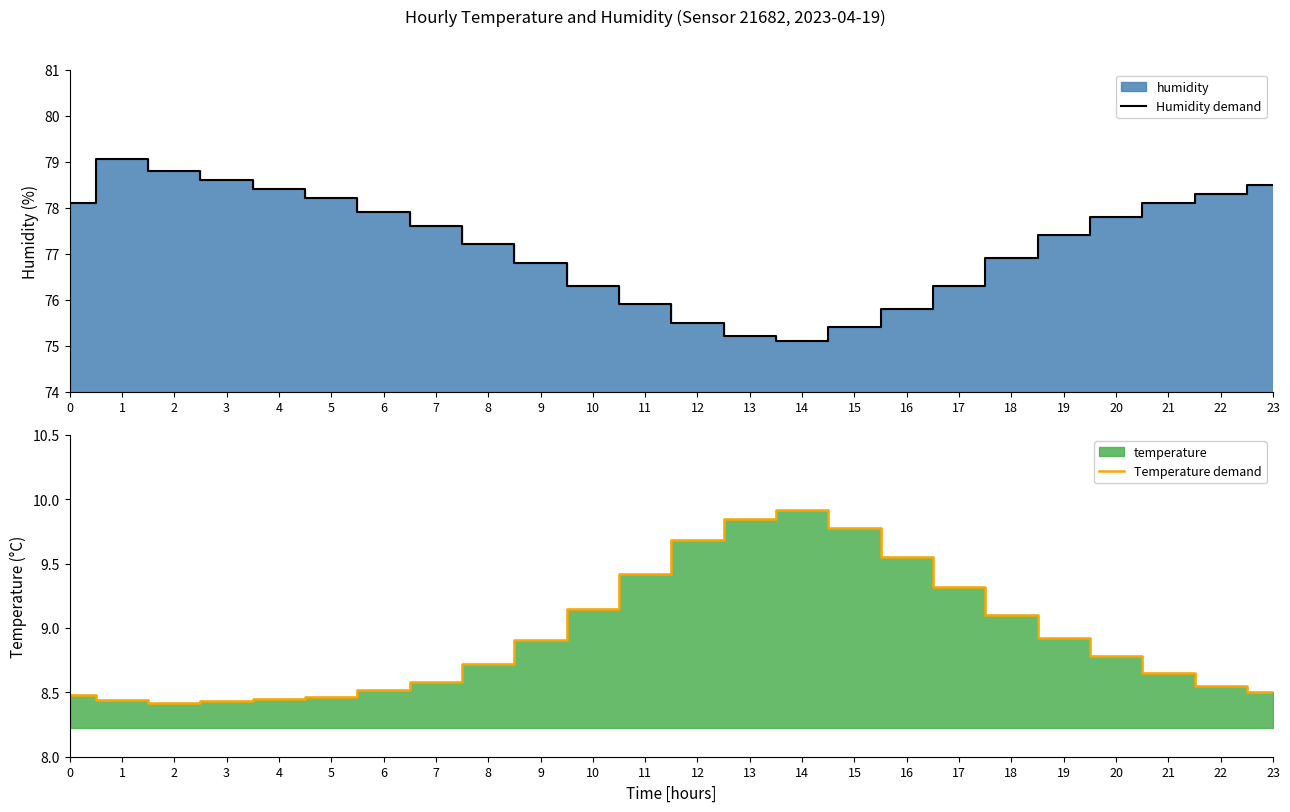

What is the difference between the maximum and second lowest values in the Temperature demand series?

1.5